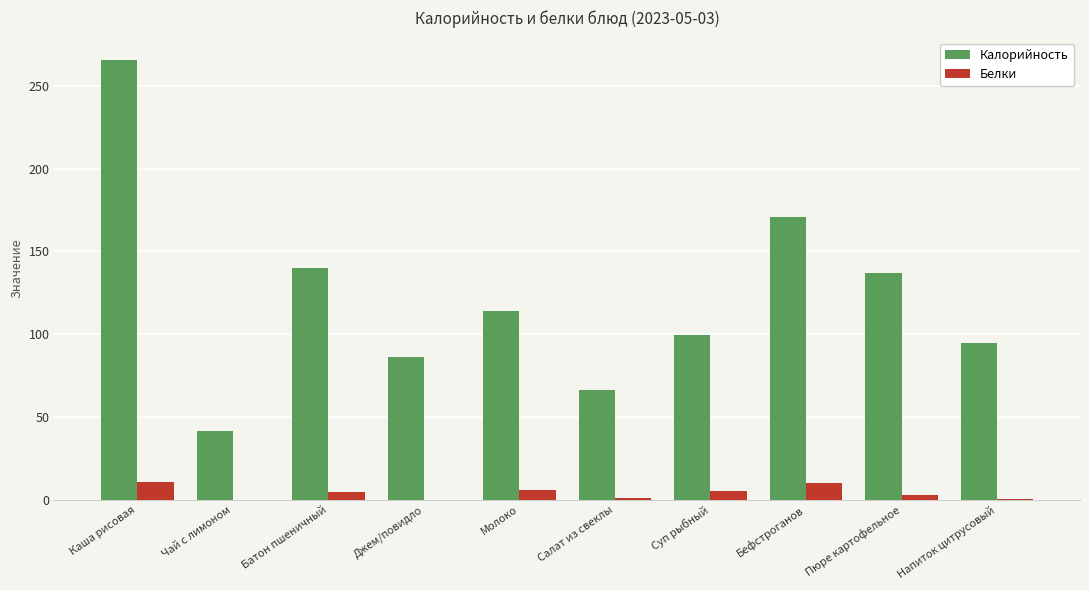

At which category is the sum across all series the highest?

Каша рисовая